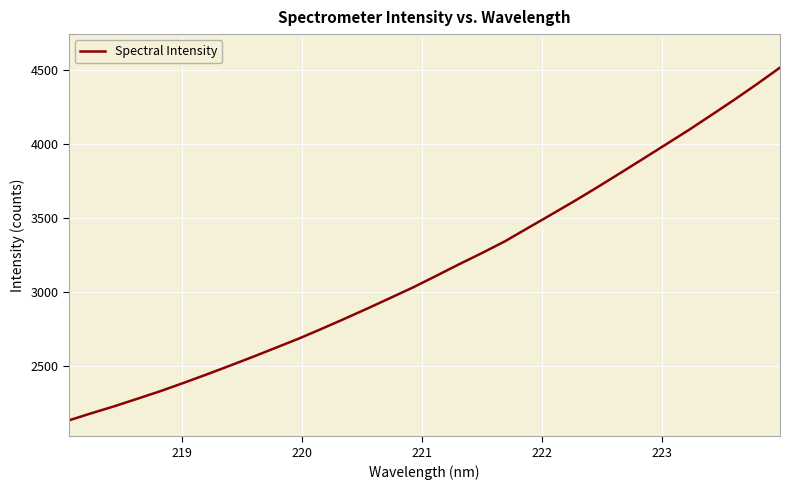

How many lines are shown in the chart?

1